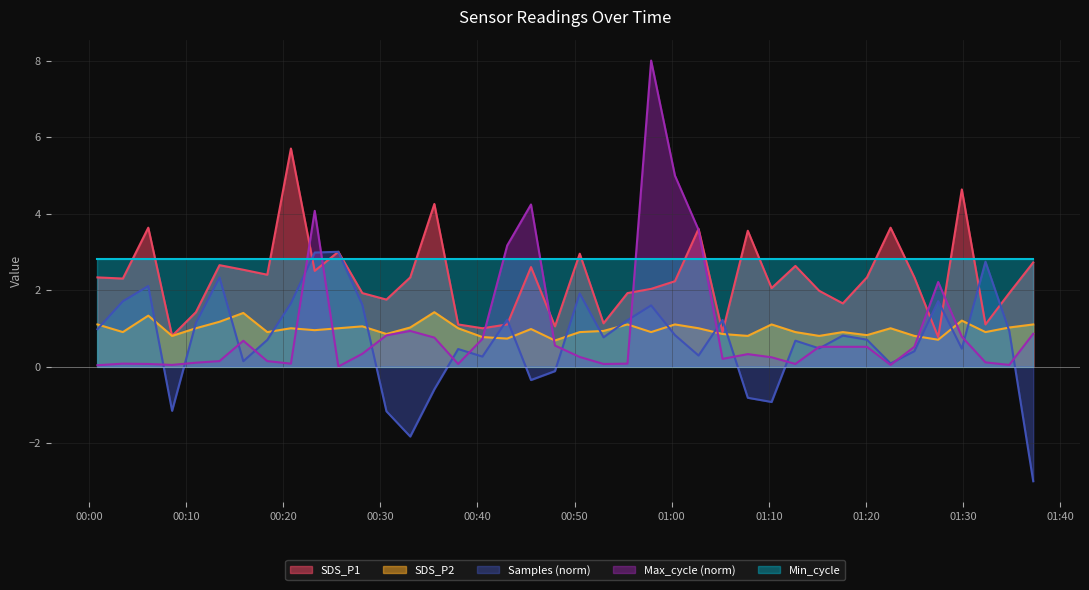

Which series has the largest range (max minus min)?

Max_cycle (norm)